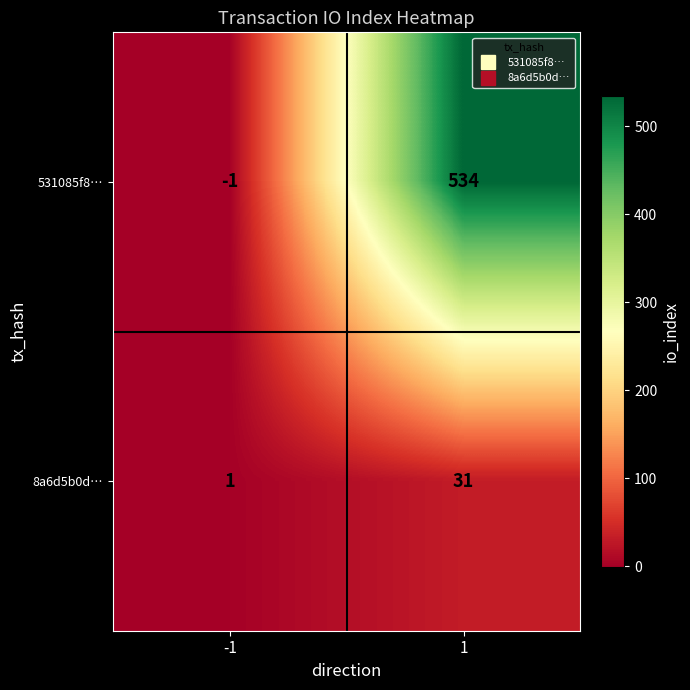

What is the greatest value displayed?

534